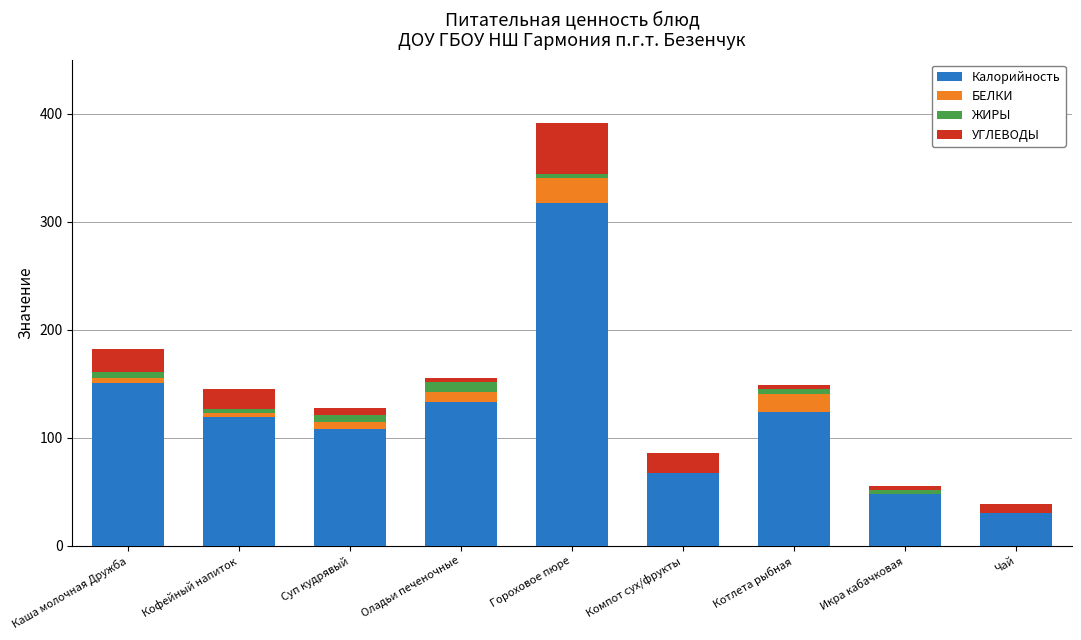

Is it true that Калорийность equals 150.8 at Каша молочная Дружба?

True